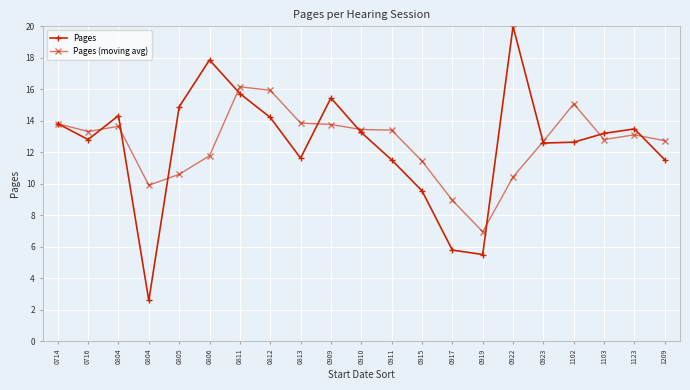

How many categories are shown in the chart?

21